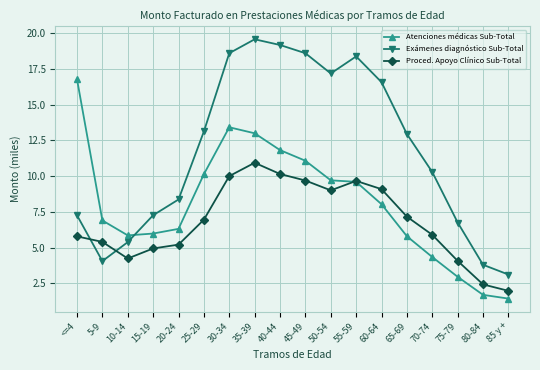

What position from the right is 15-19?

15